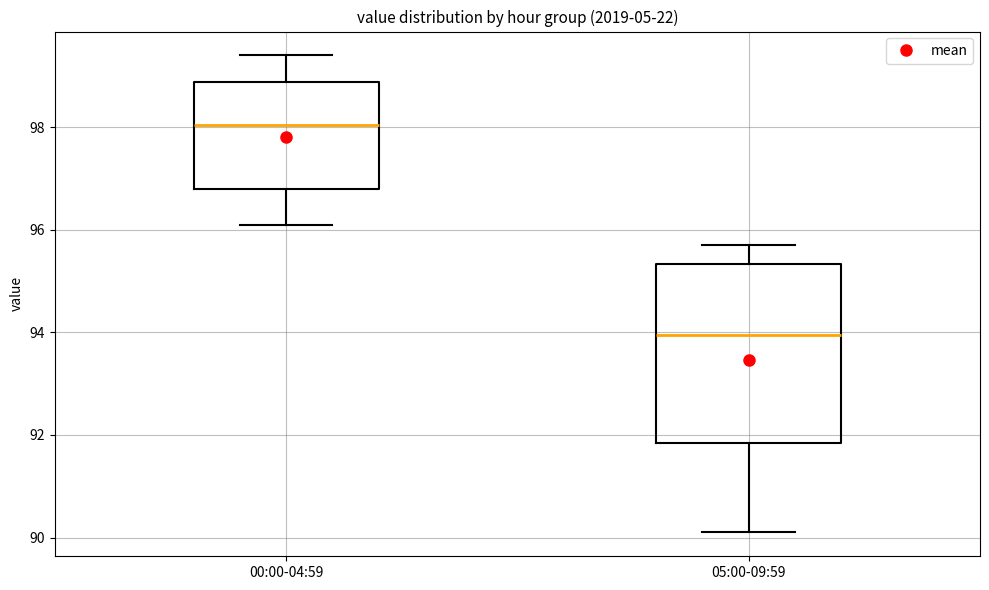

Comparing the boxes themselves (not the whiskers), which one is the tallest?

05:00-09:59